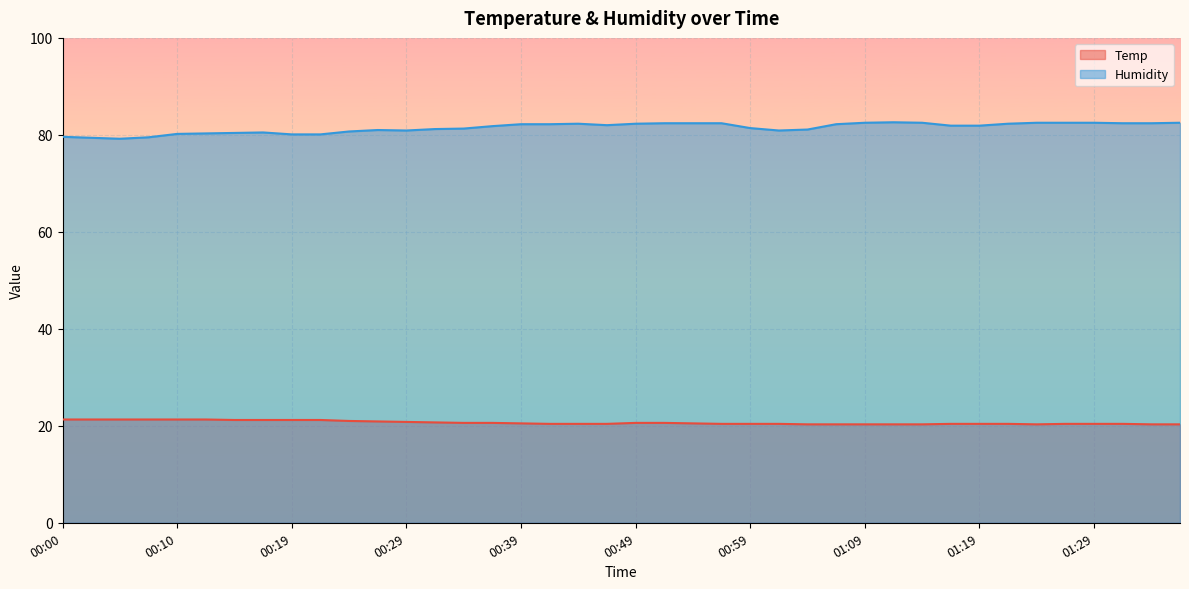

Where is the first local minimum for Temp?

01:24